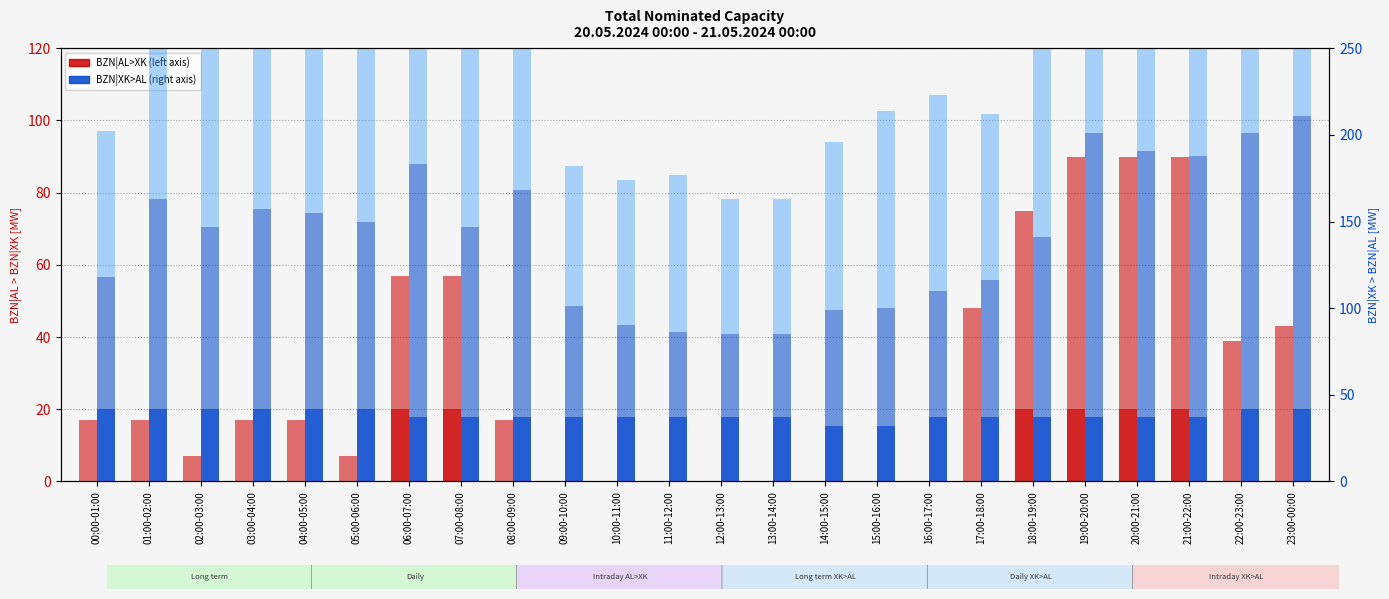

What is the difference between the maximum and minimum values in the BZN|XK>AL Daily [MW] series?

121